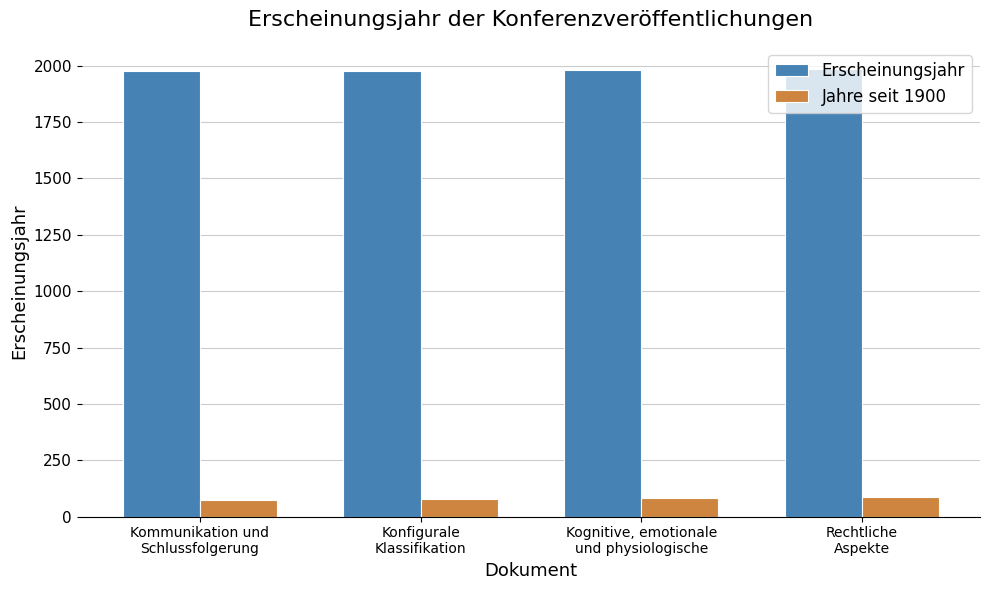

What is the value of the Jahre seit 1900 bar at the 3rd from the left?

81